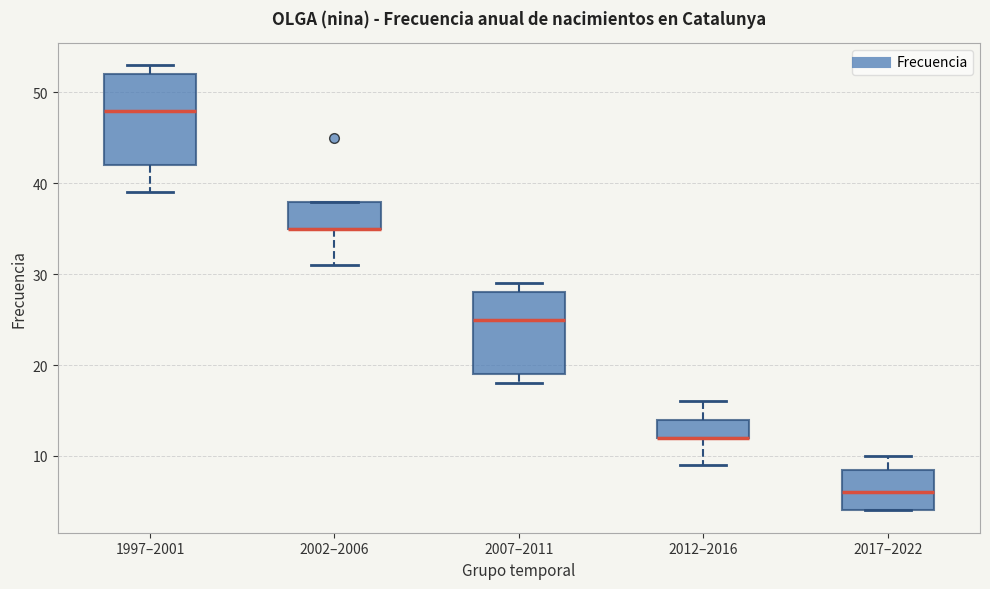

Reading left to right, read every box against the y-axis: the position of its median line, the range the box covers, and the ends of its whiskers. The values are not printed on the chart, so give them approximately, as read against the axis.

1997–2001: median 48, box 42 to 52, whiskers 39 to 53
2002–2006: median 35 (drawn on the box's lower edge), box 35 to 38, whiskers 31 to 38
2007–2011: median 25, box 19 to 28, whiskers 18 to 29
2012–2016: median 12 (drawn on the box's lower edge), box 12 to 14, whiskers 9 to 16
2017–2022: median 6, box 4 to 9, whiskers 4 to 10